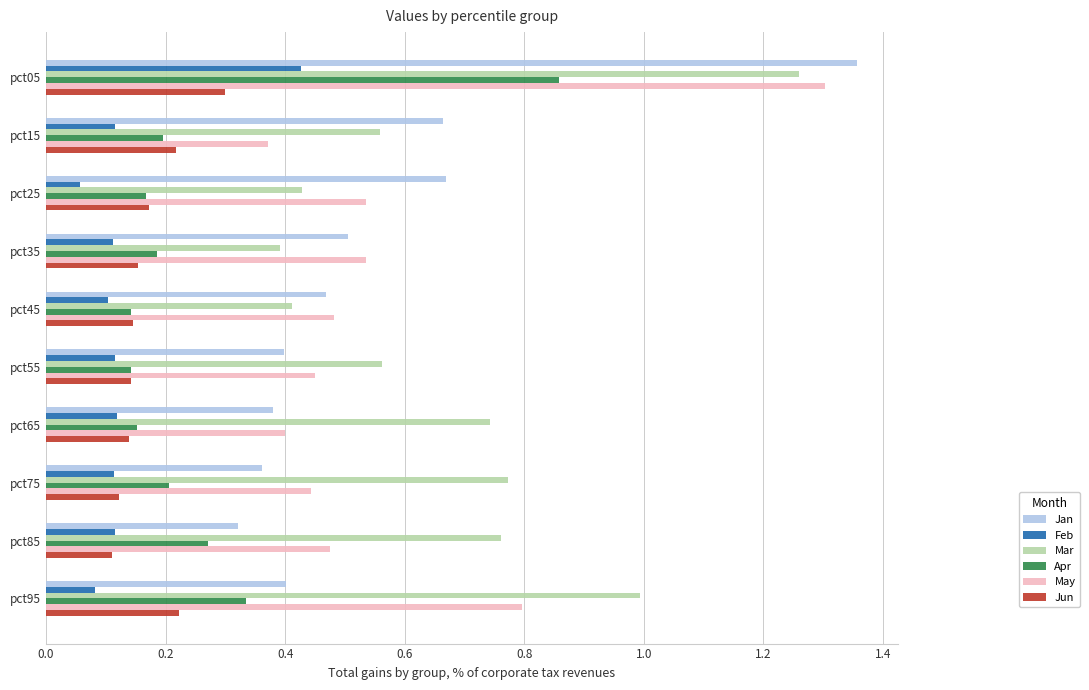

At which label does May reach its peak?

pct05